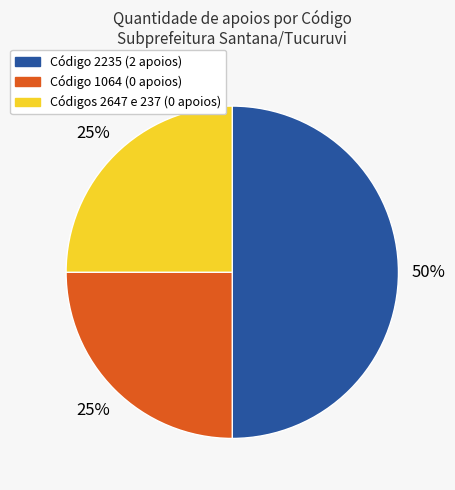

To the nearest percent, what is the difference between the largest and smallest slice percentages?

25%